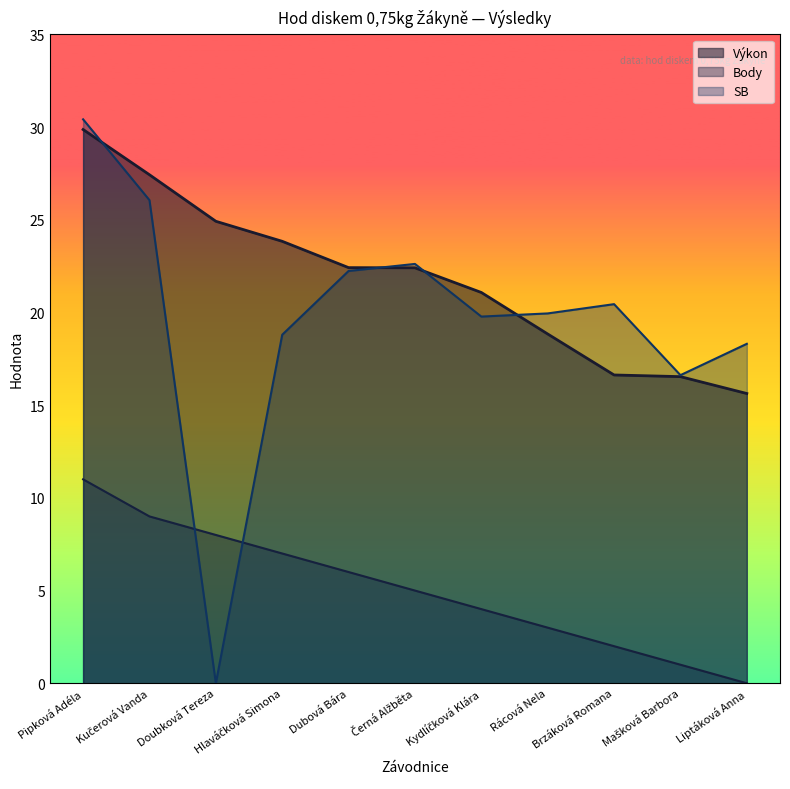

Where is Výkon nearest to the value 22?

Černá Alžběta